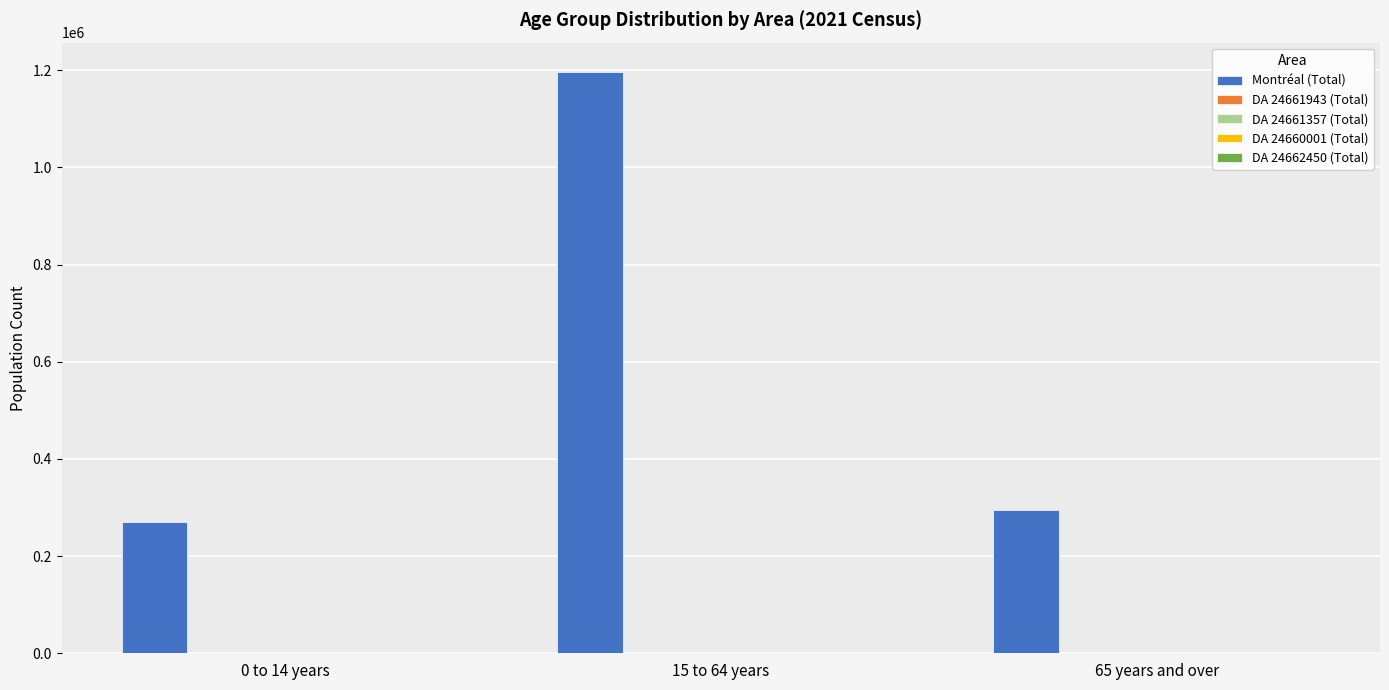

Which series has the largest total across all categories?

Montréal (Total)